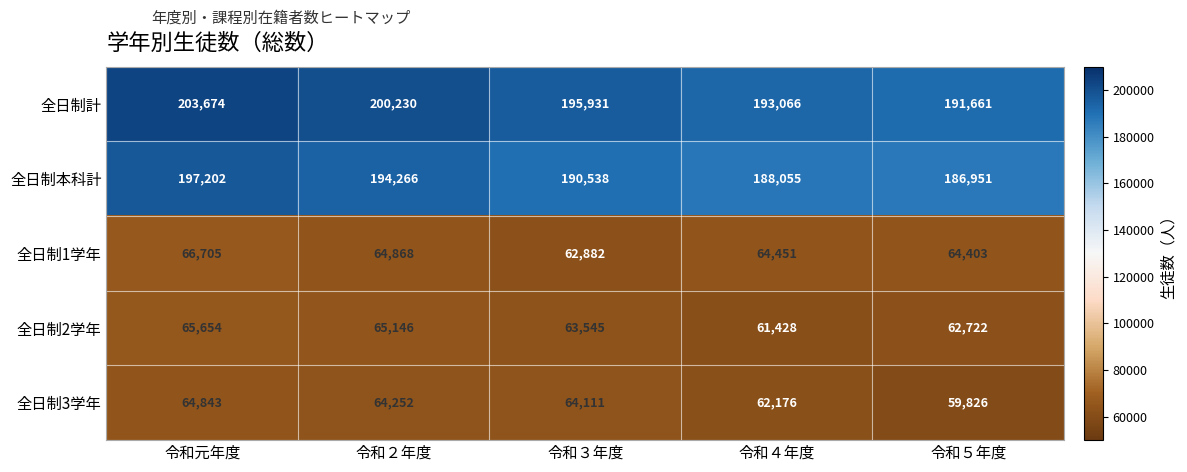

Which category has the highest value in the 全日制計 series?

令和元年度